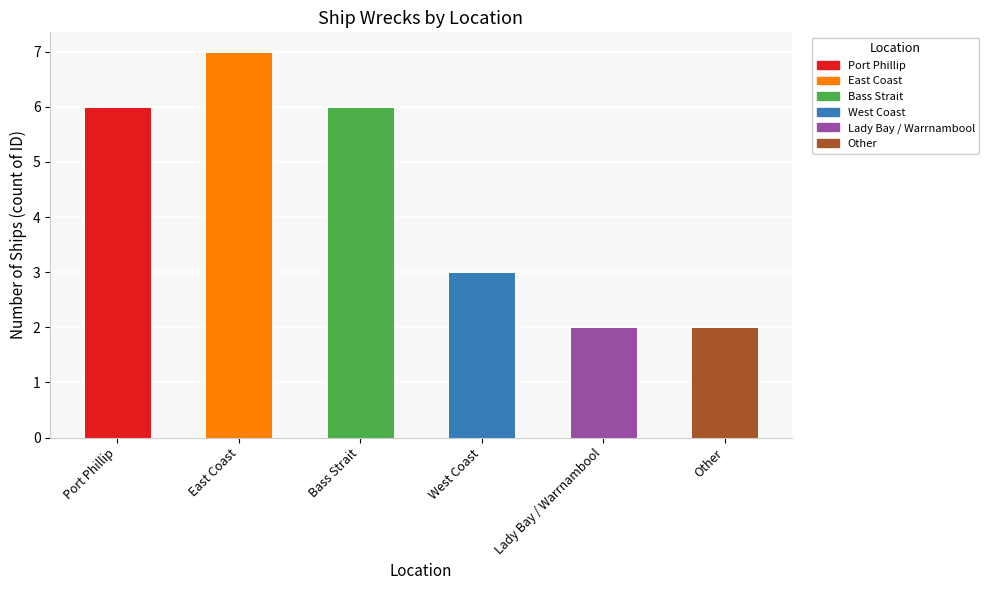

What is the ratio of the value at Other to the value at Port Phillip?

0.3